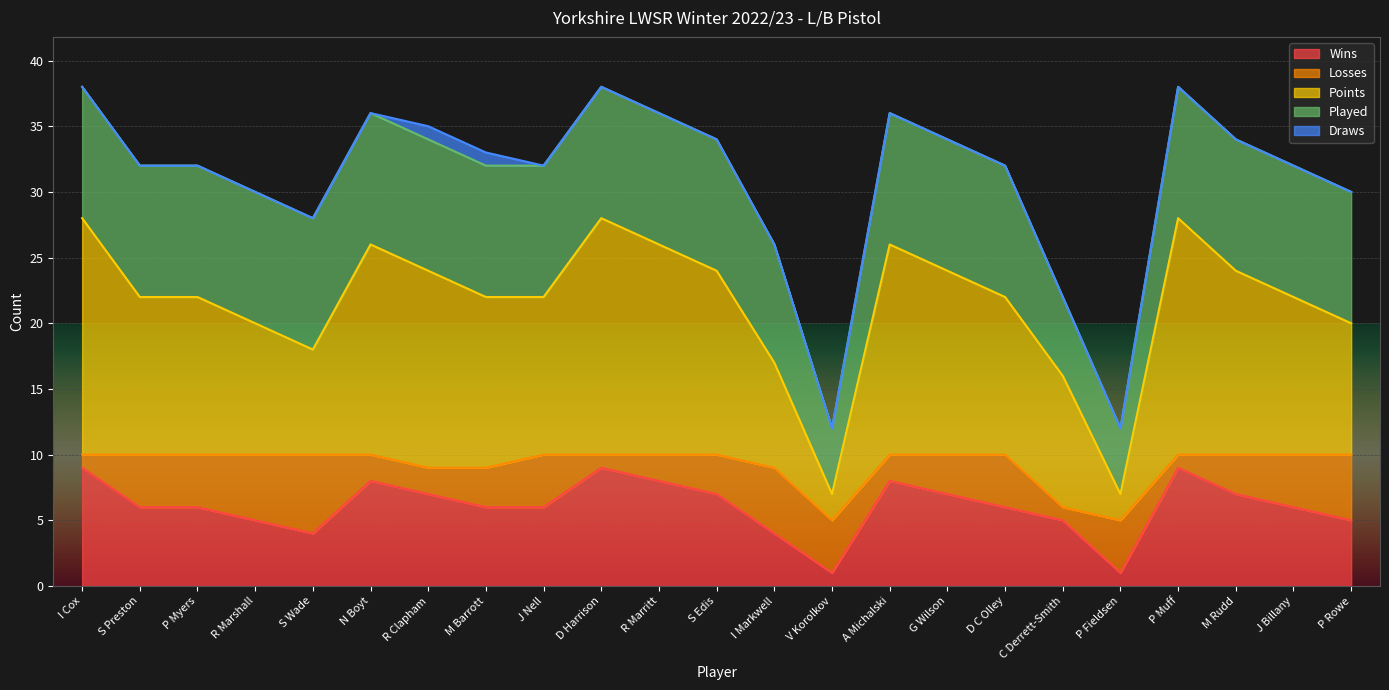

Is it true that Wins equals 12 at R Clapham?

False